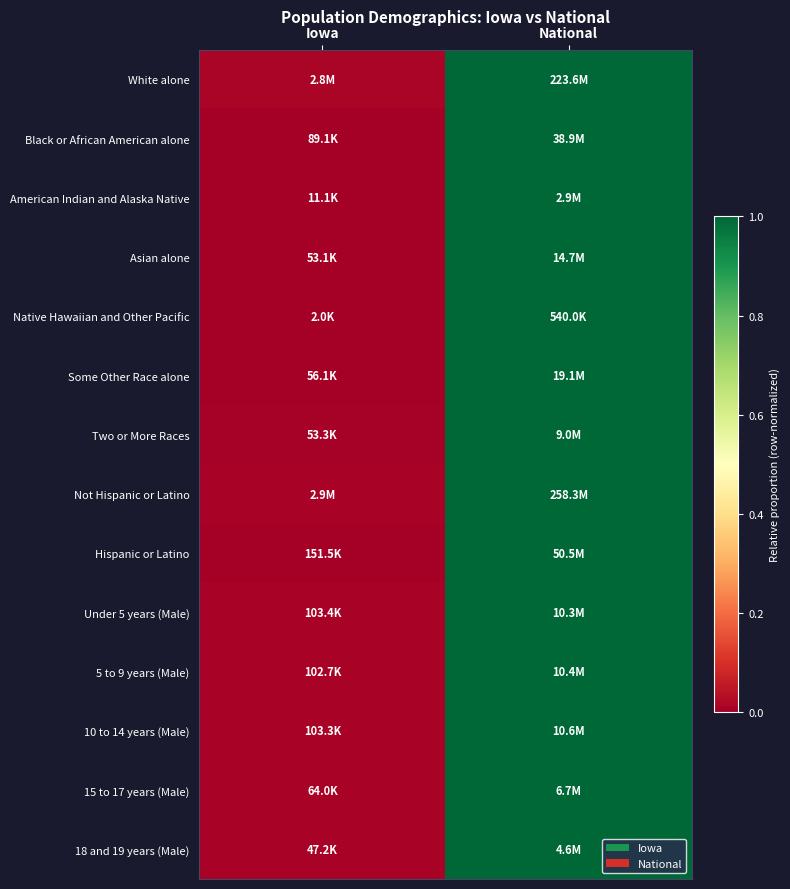

Between Iowa and National, which is larger?

National